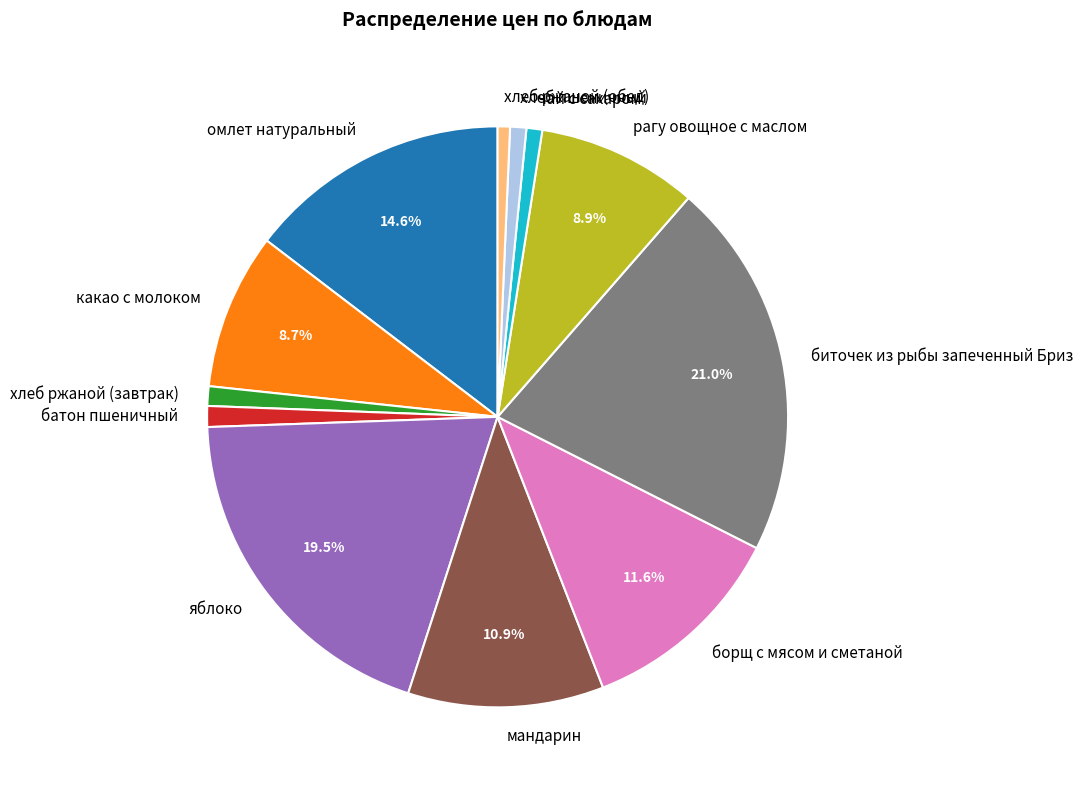

Does any single category account for the majority?

No